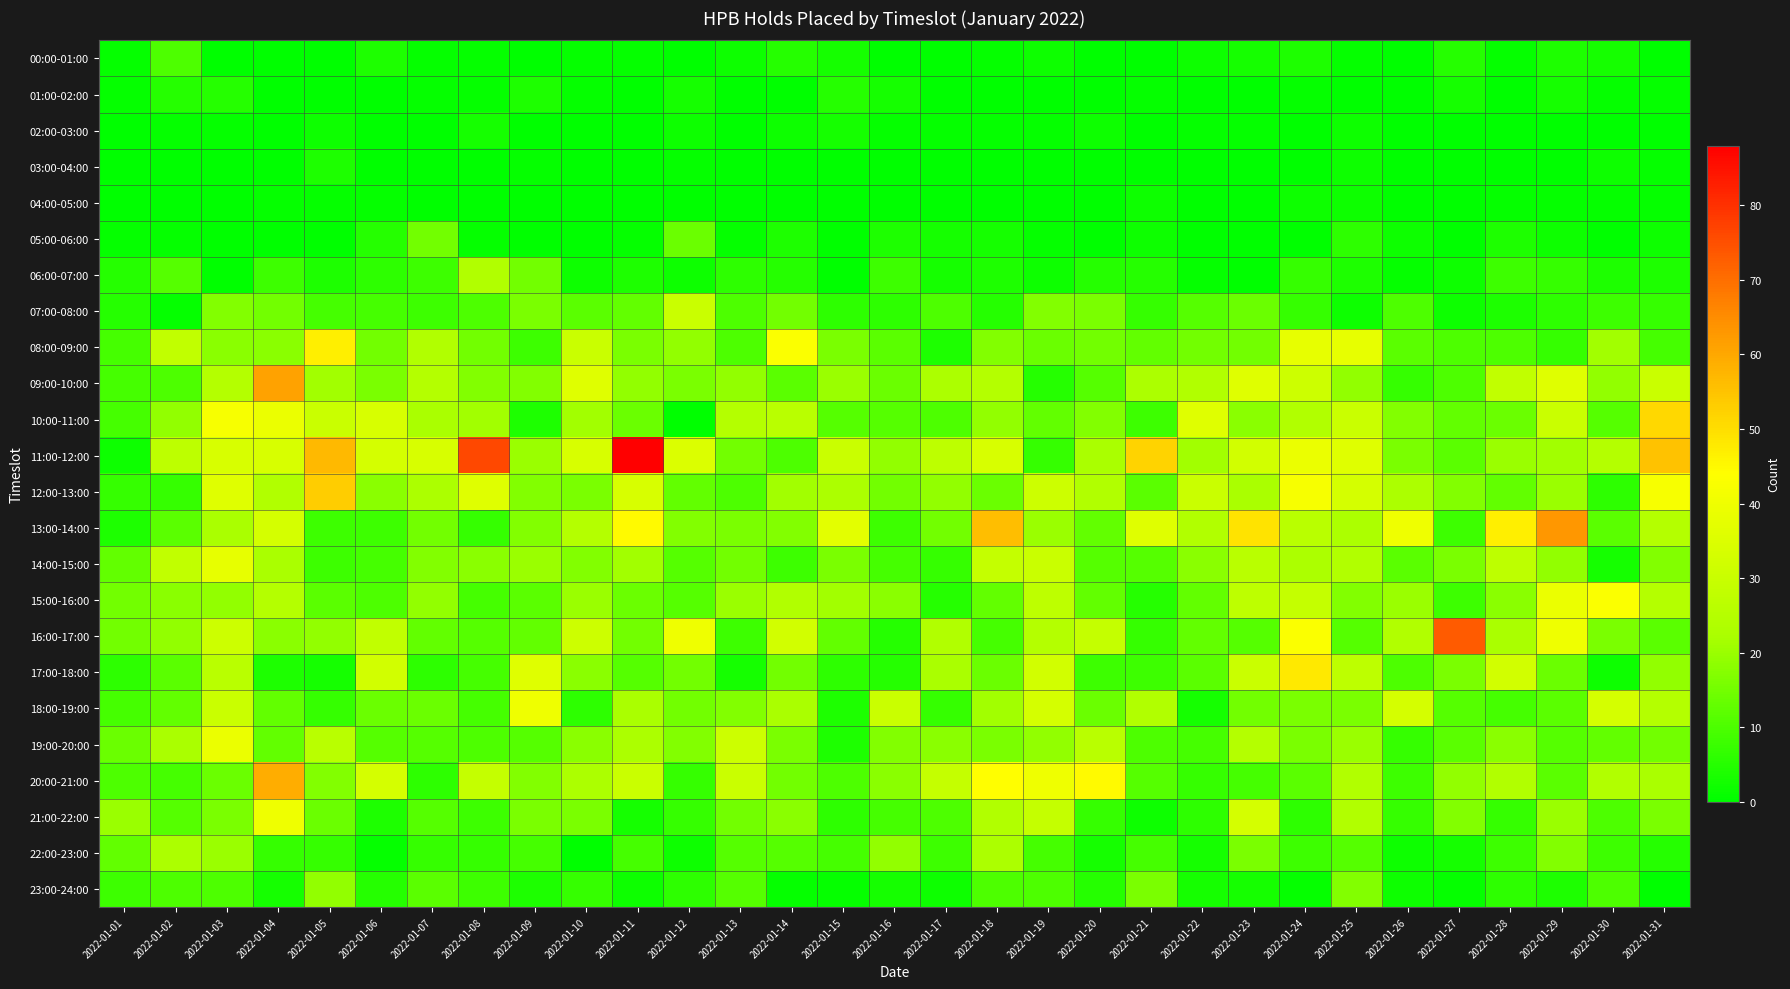

Which series has the largest total across all categories?

11:00-12:00